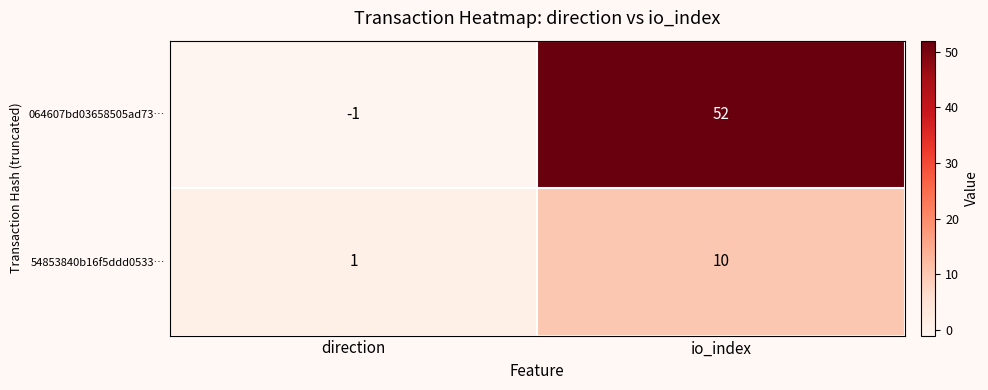

How many series are shown in this chart?

2